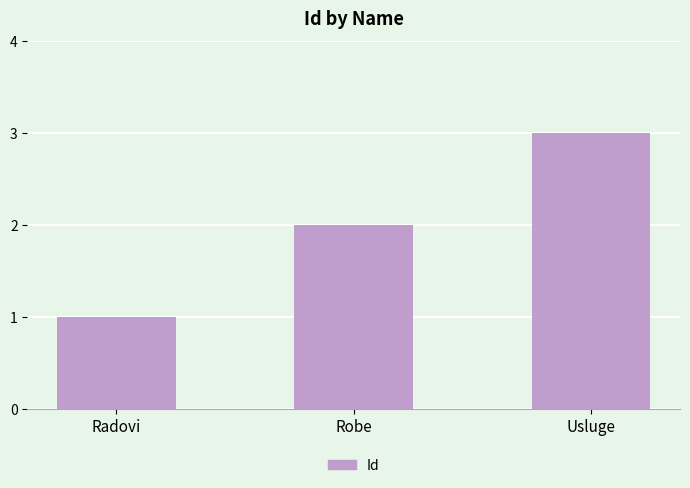

Reading left to right, list all the values displayed in this chart.

Radovi=1	Robe=2	Usluge=3